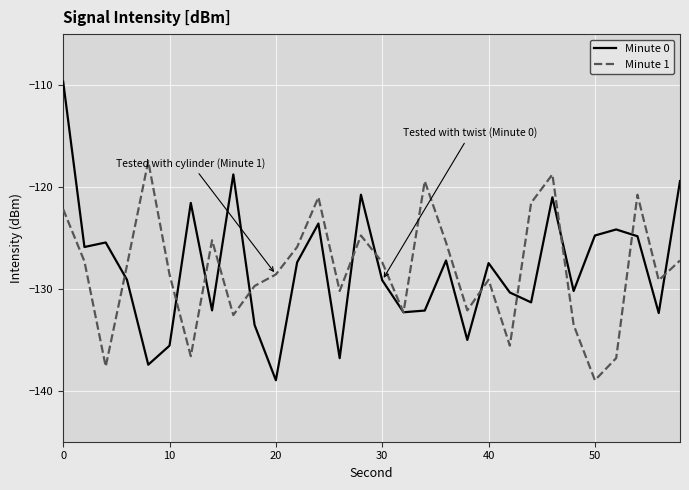

How many lines are shown in the chart?

2